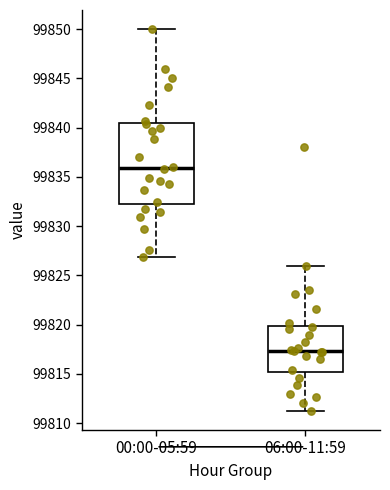

Reading left to right, read every box against the y-axis: the position of its median line, the range the box covers, and the ends of its whiskers. The values are not printed on the chart, so give them approximately, as read against the axis.

00:00-05:59: median 99836.0, box 99832.5 to 99840.5, whiskers 99827.0 to 99850.0
06:00-11:59: median 99817.5, box 99815.0 to 99820.0, whiskers 99811.0 to 99826.0